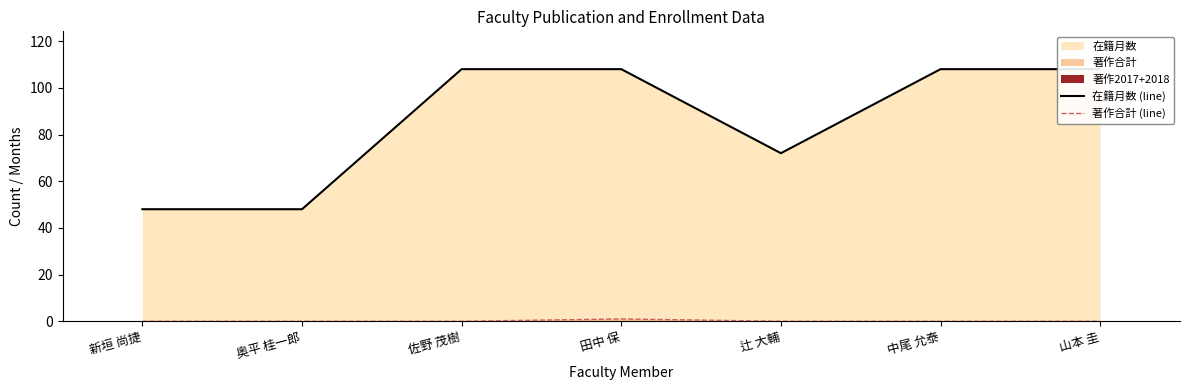

List the labels in order of 著作合計 (line) value, largest first.

田中 保, 新垣 尚捷, 奥平 桂一郎, 佐野 茂樹, 辻 大輔, 中尾 允泰, 山本 圭